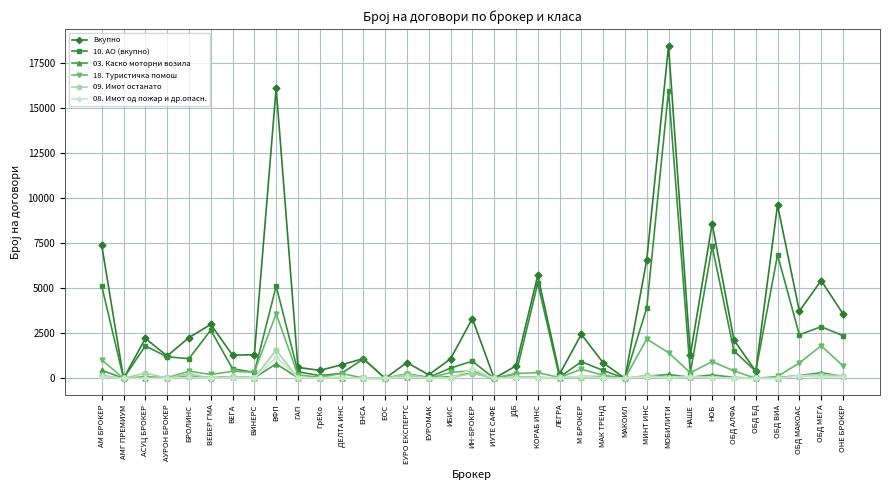

How many lines are shown in the chart?

6